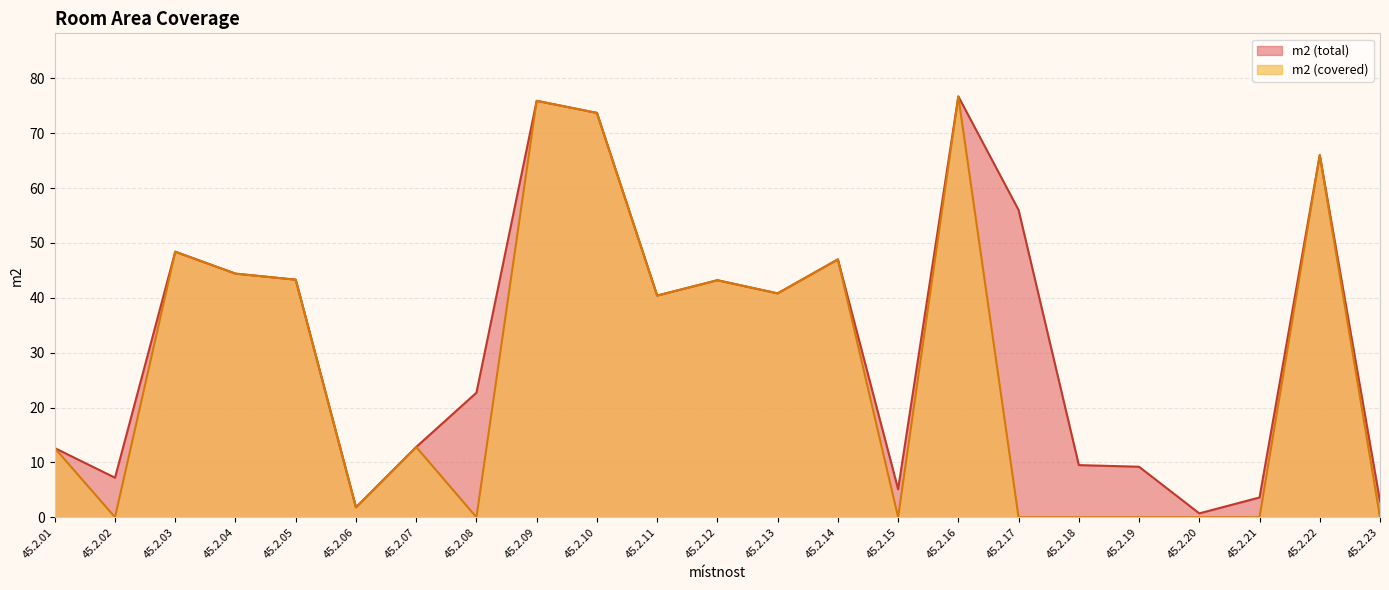

At which label does m2 (total) first exceed 40?

45.2.03